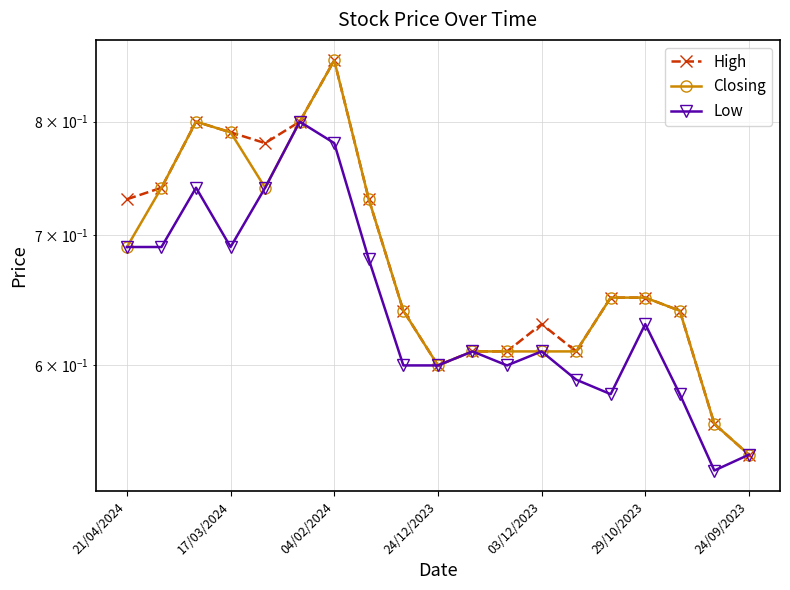

What is the total value across all series at 24/09/2023?

1.6